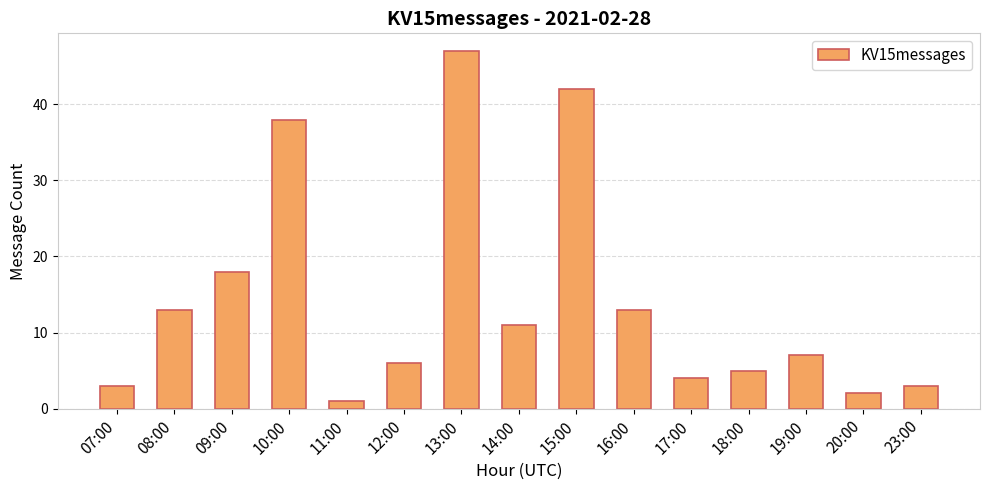

What is the maximum value shown in the chart?

47